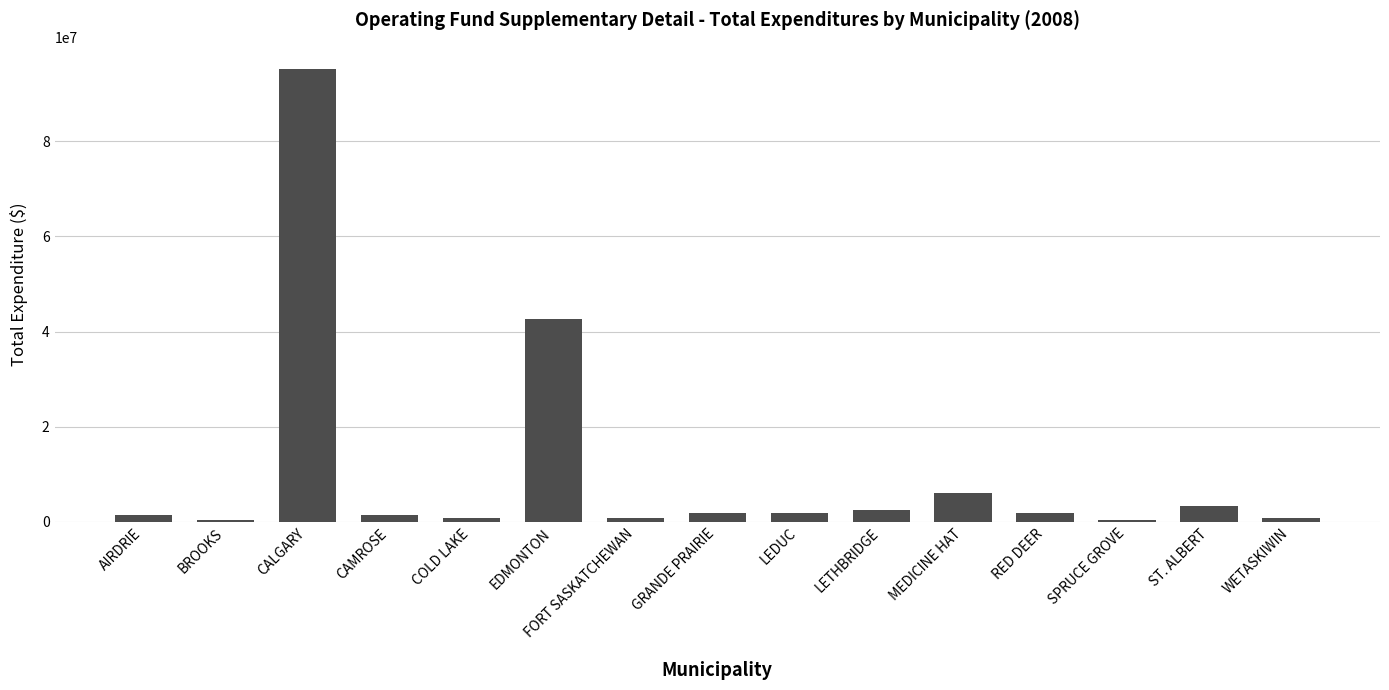

Count the number of categories in the chart.

15